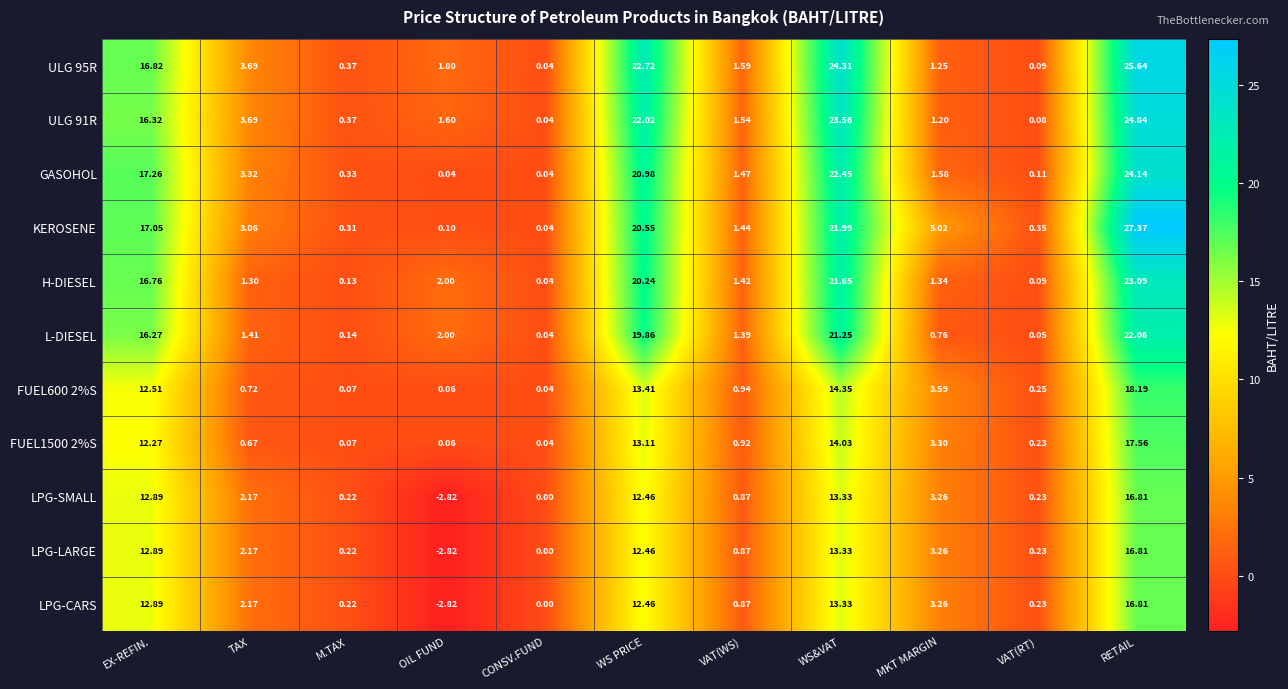

How many values in the LPG-CARS series exceed 2?

6